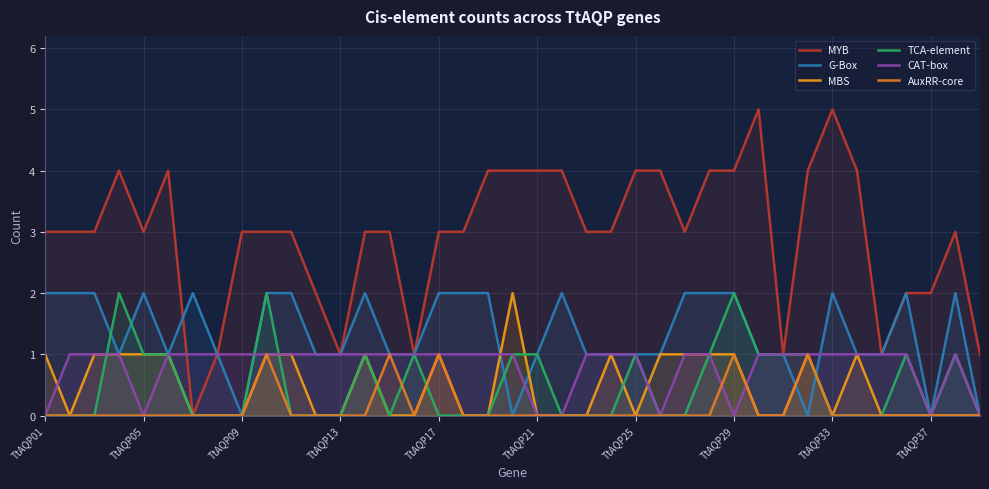

Which series has the largest total across all categories?

MYB